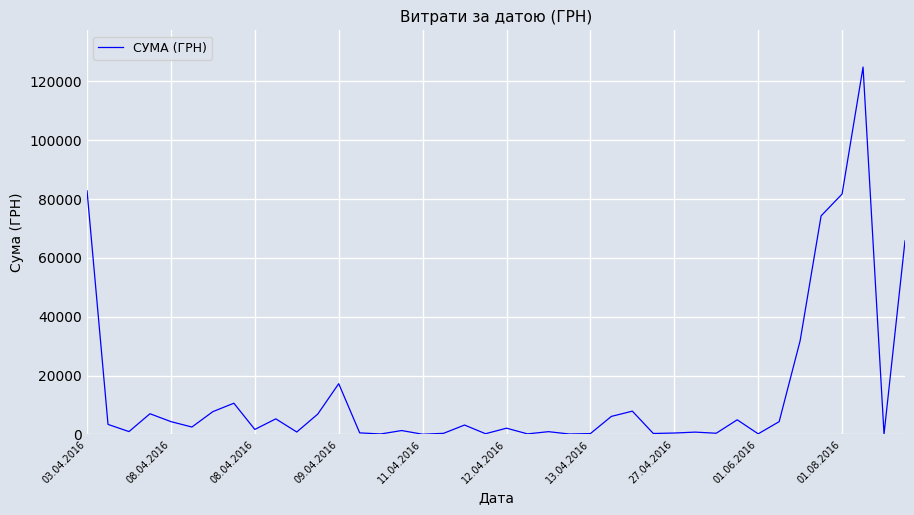

True or false: the data has more than 0 interior local peaks.

True